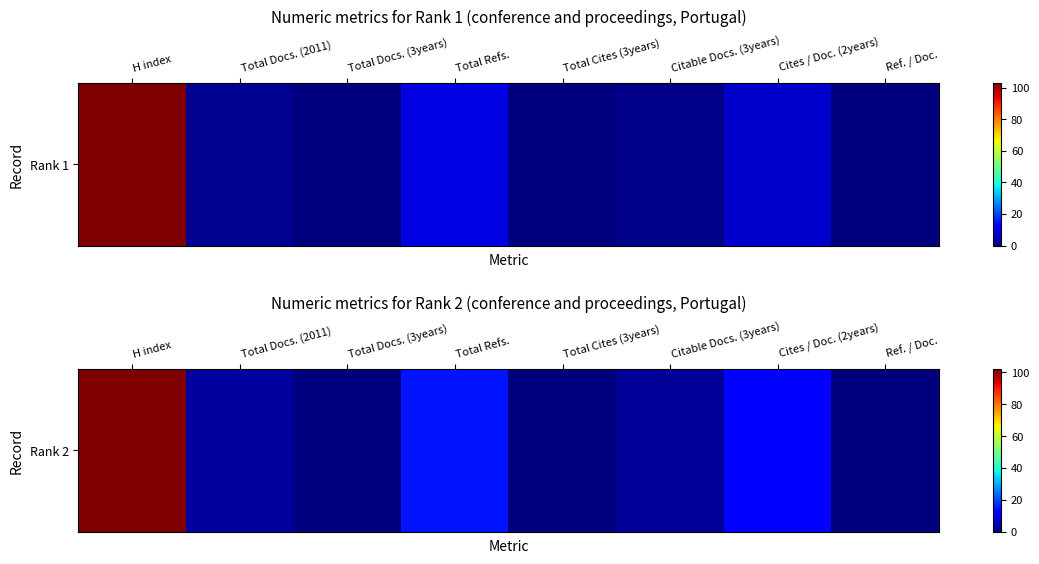

Reading left to right, transcribe all the data shown in this chart.

H index=102	Total Docs. (2011)=3	Total Docs. (3years)=0	Total Refs.=15	Total Cites (3years)=0	Citable Docs. (3years)=2	Cites / Doc. (2years)=13	Ref. / Doc.=0